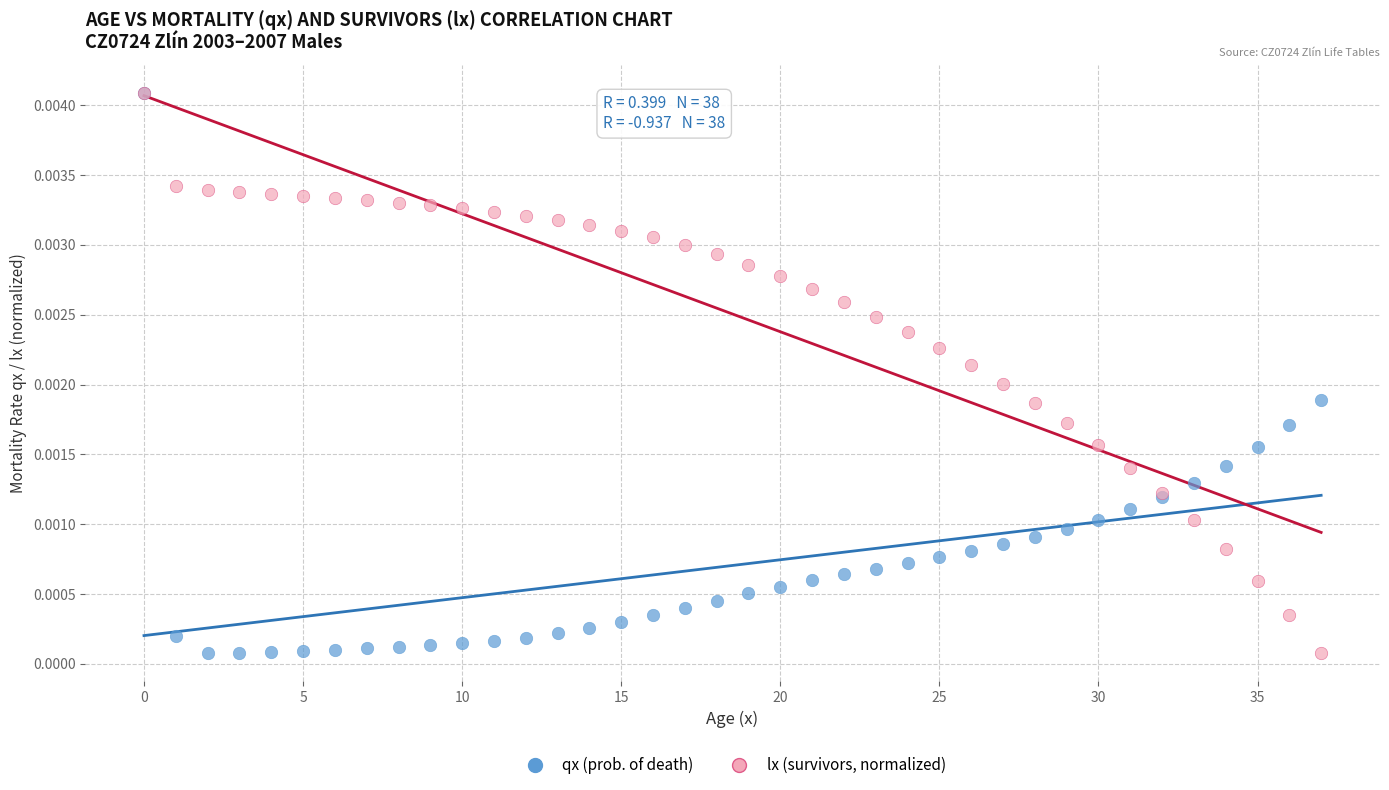

What are all the series names shown in the legend?

qx (prob. of death), lx (survivors, normalized)